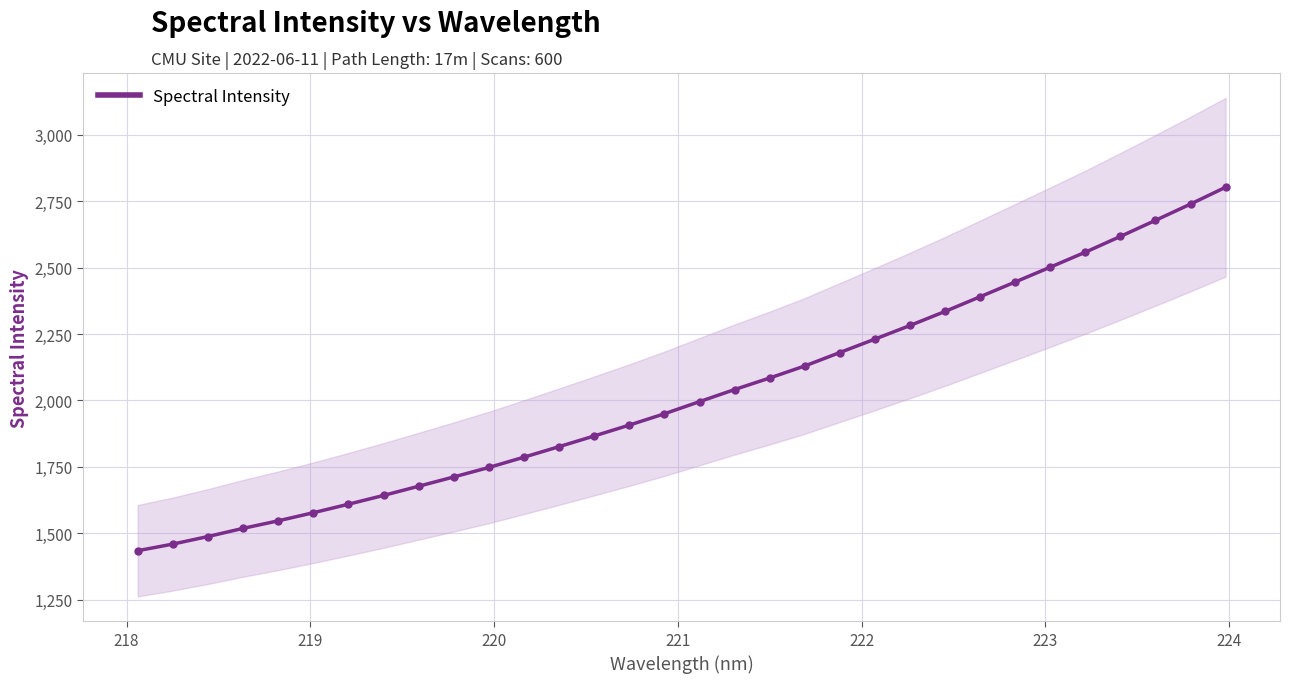

Reading right to left, transcribe all the data shown in this chart.

2802.6	2739.3	2678.0	2617.5	2558.2	2501.7	2445.9	2390.4	2335.1	2282.1	2230.8	2180.3	2129.7	2084.4	2040.9	1995.3	1949.6	1907.0	1866.1	1825.9	1786.3	1747.5	1711.8	1676.8	1642.2	1609.1	1577.0	1546.5	1518.2	1487.3	1458.9	1434.0